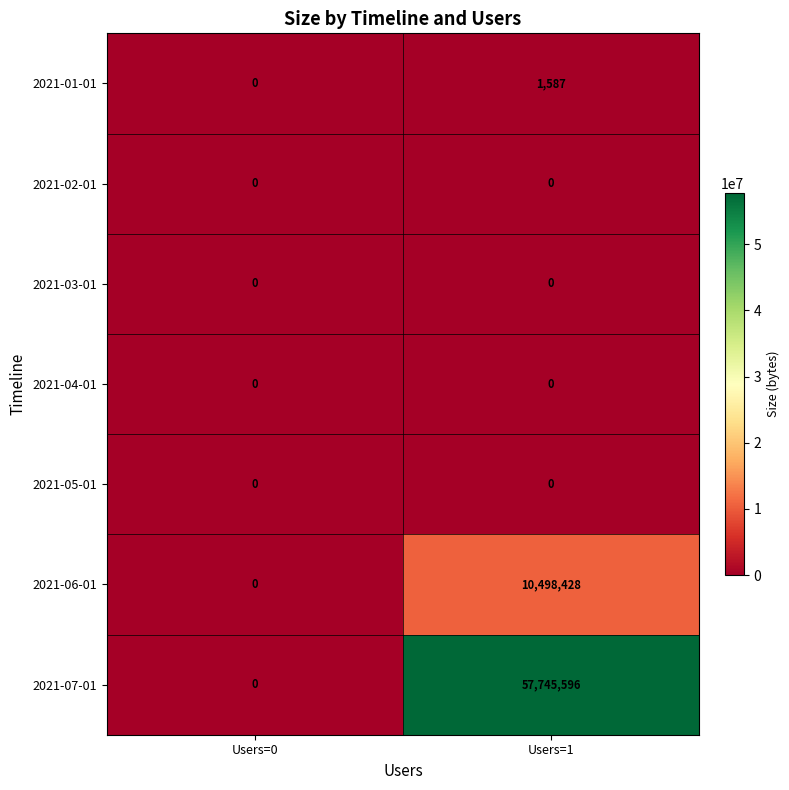

At which category is the sum across all series the highest?

Users=1